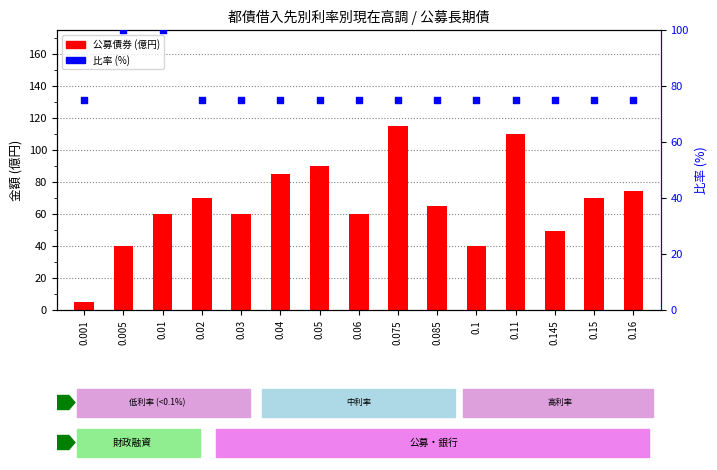

Which series reaches the maximum Y coordinate?

公募債券